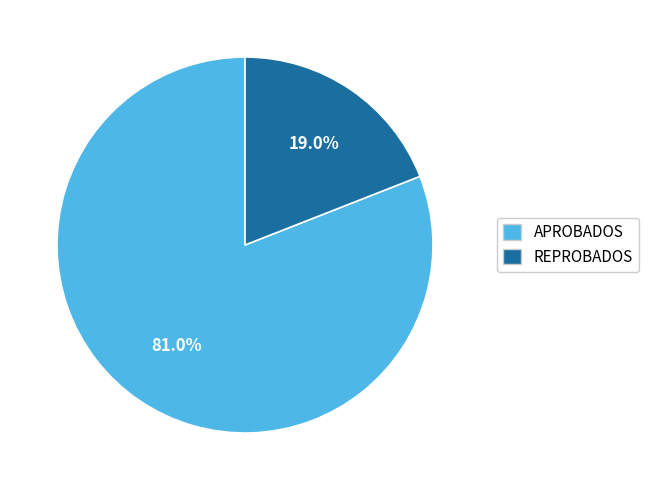

How many slices are in this pie chart?

2